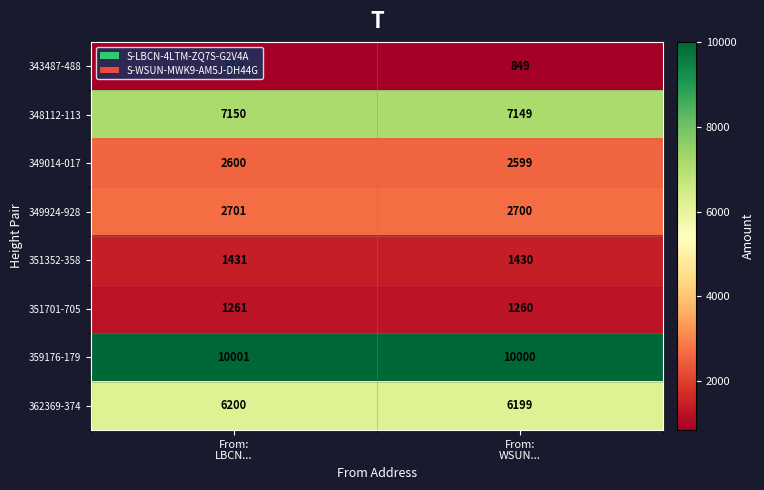

Count the number of categories in the chart.

2